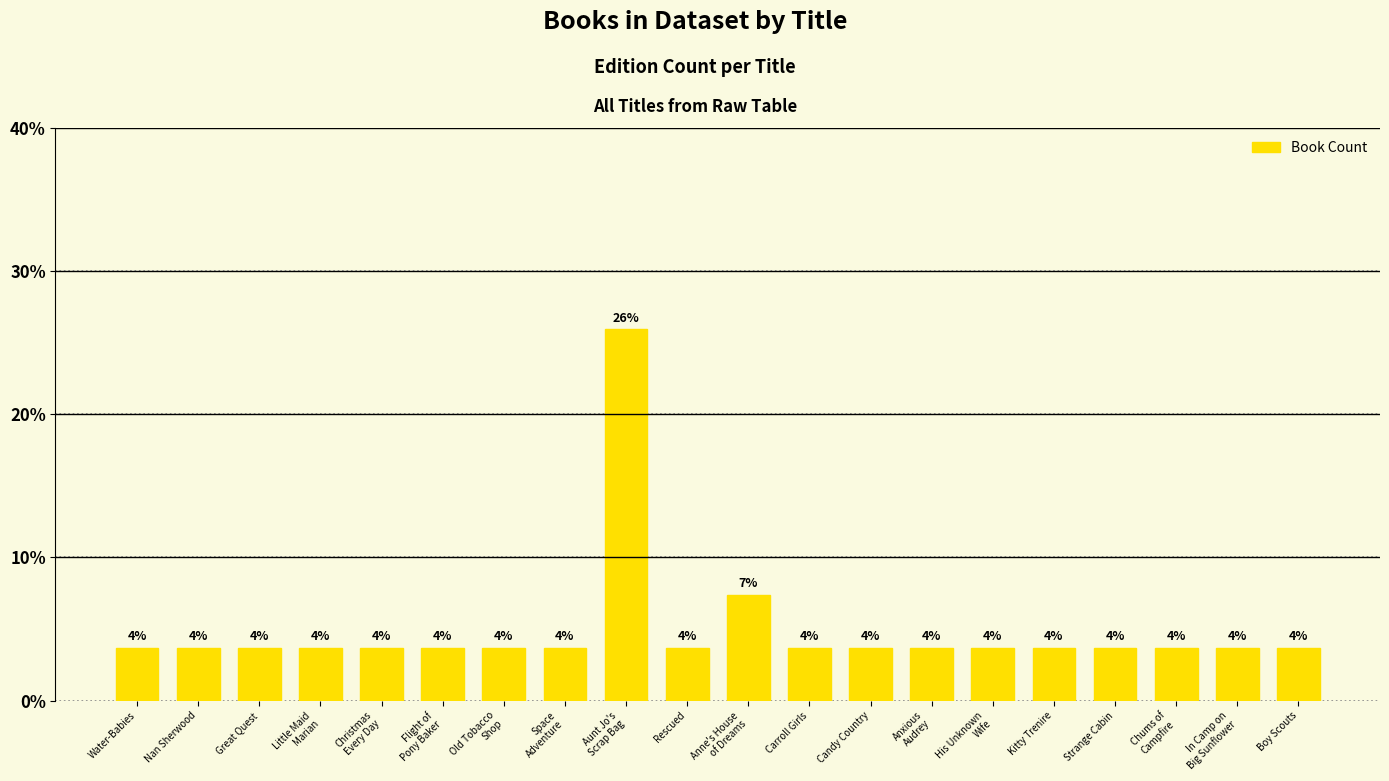

What is the value of the 19th bar from the left?

3.7